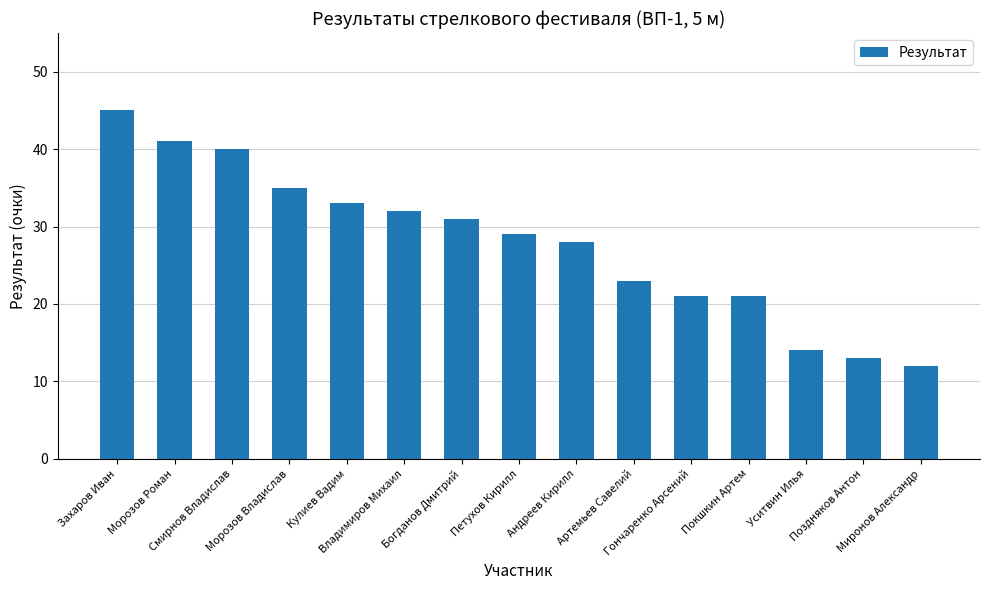

True or false: the data shows 32 at Владимиров Михаил.

True